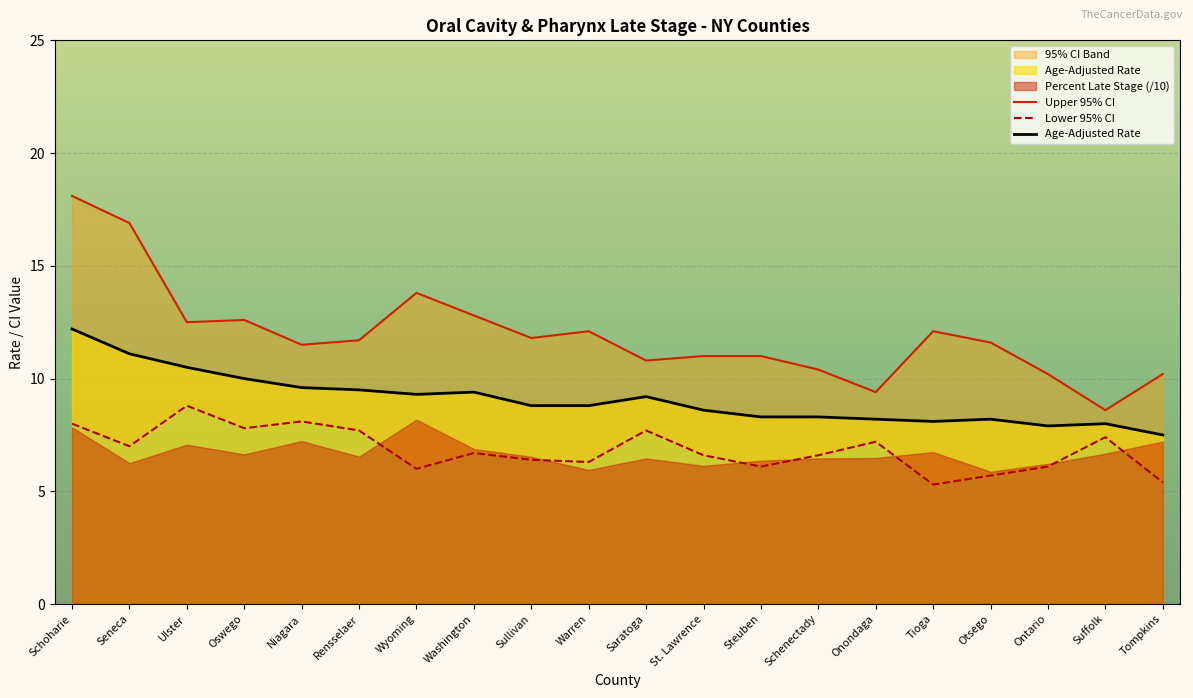

What is the spread (max minus min) of values at Tioga?

6.8